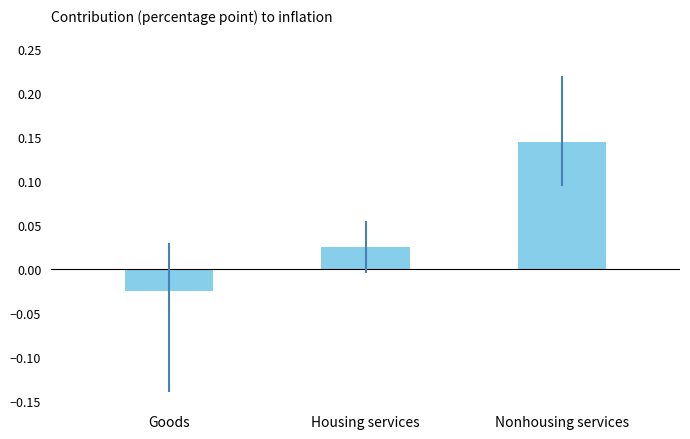

How many series are shown in this chart?

1